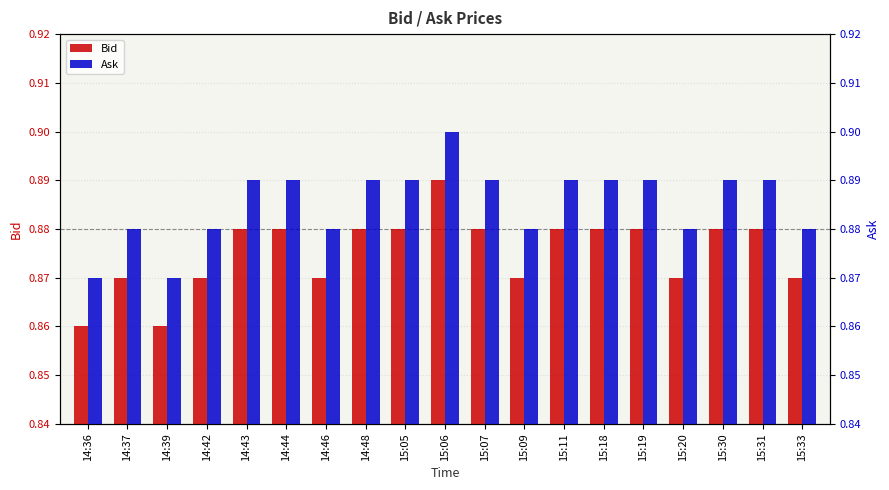

Is the value of Ask at 15:31 greater than the value of Bid at 15:30?

Yes